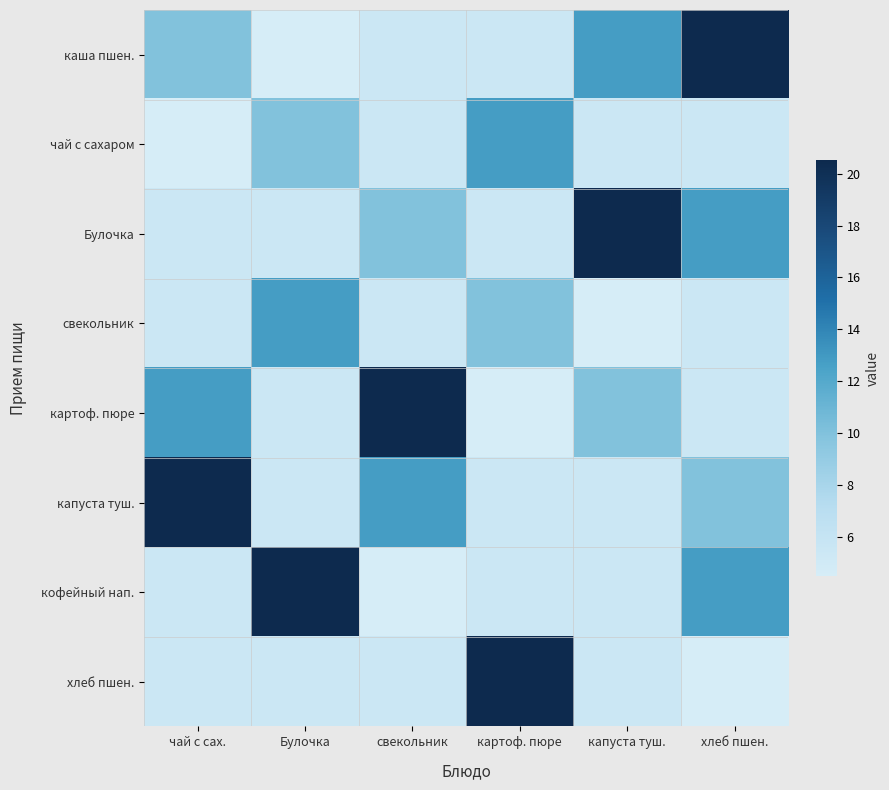

At how many categories does at least one series exceed 7?

6